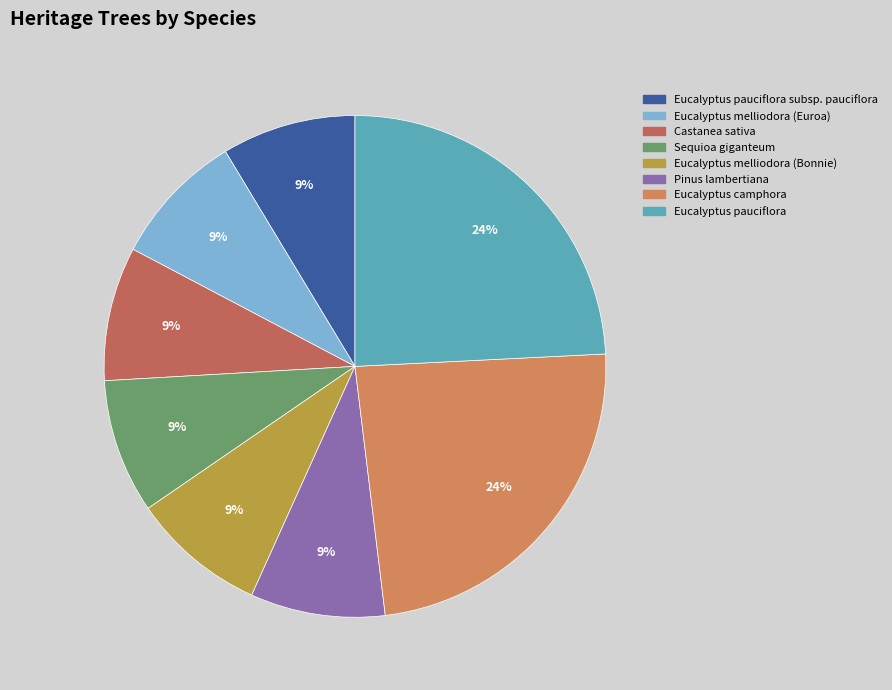

How many slices are in this pie chart?

8